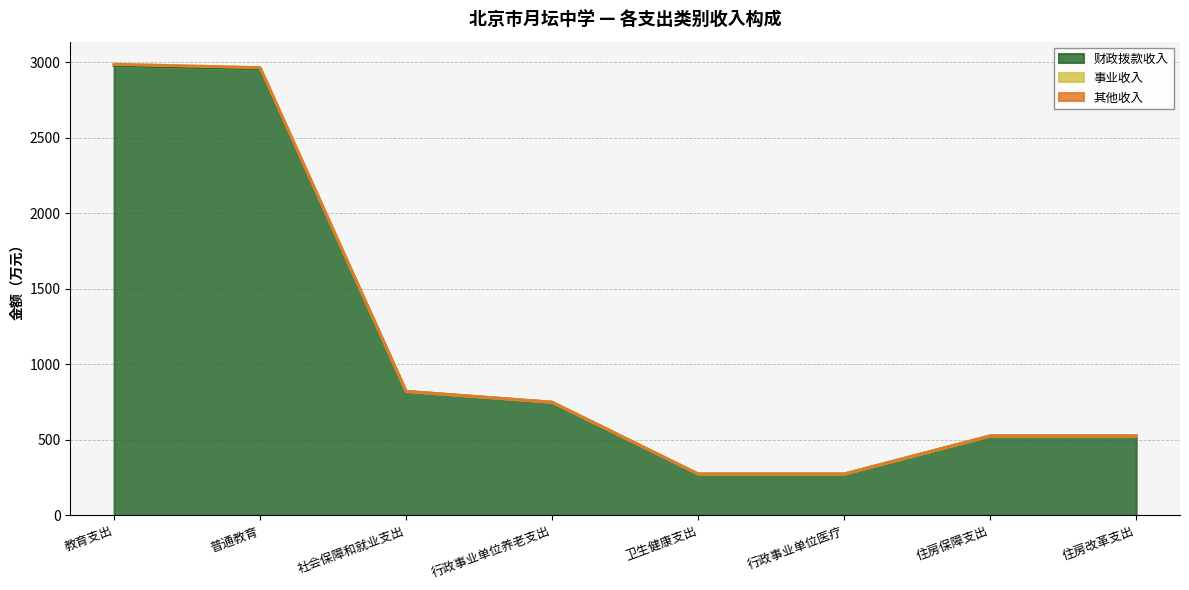

True or false: 财政拨款收入 and 事业收入 cross at least once.

False